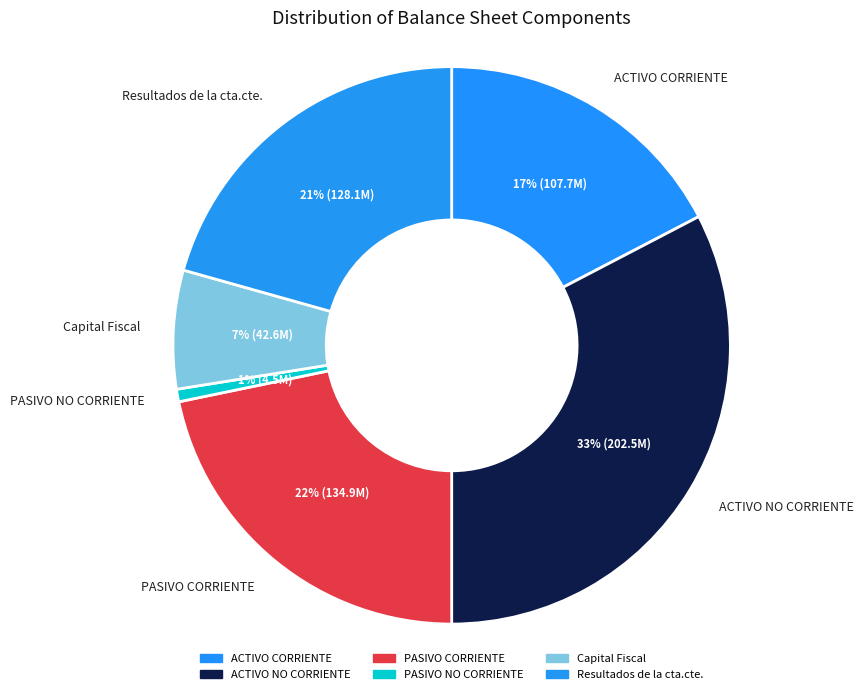

How many slices are in this pie chart?

6